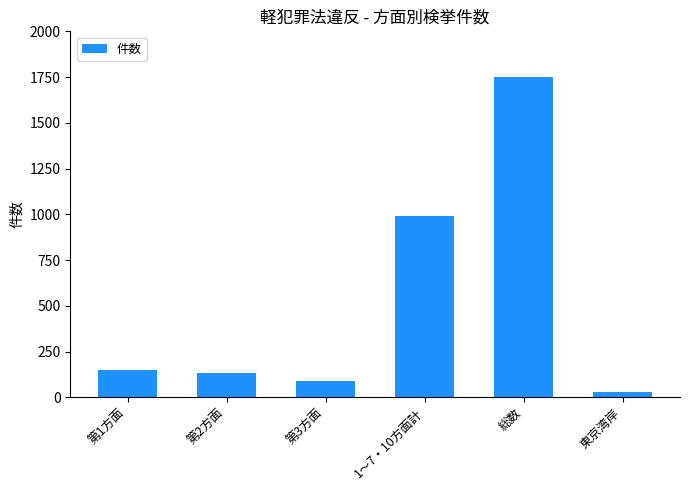

What is the label of the 6th bar from the left?

東京湾岸